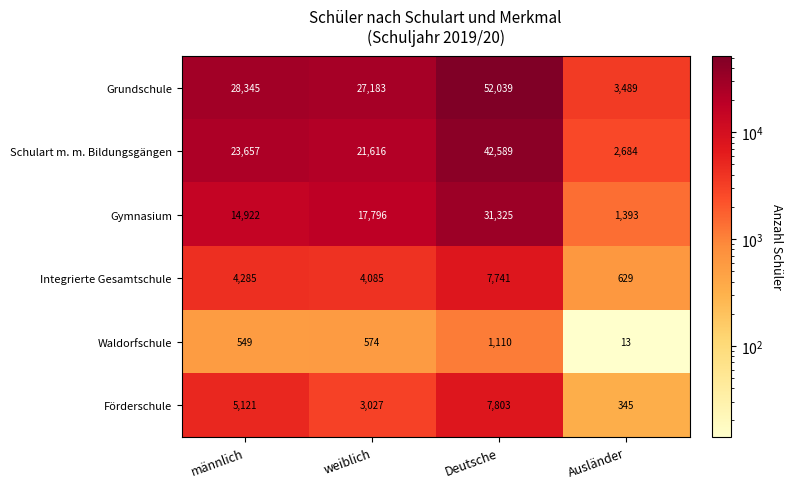

What is the sum of all Schulart m. m. Bildungsgängen values?

90546